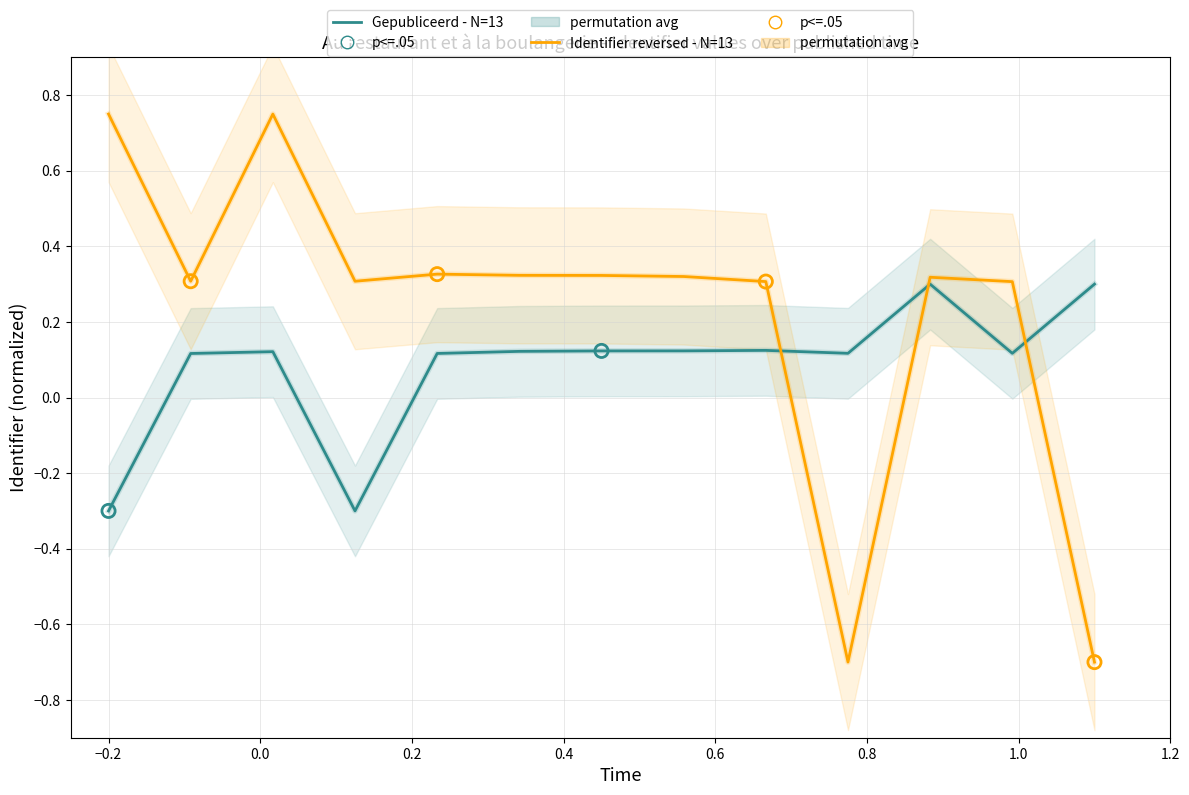

What is the total value across all series at −0.2?

0.4